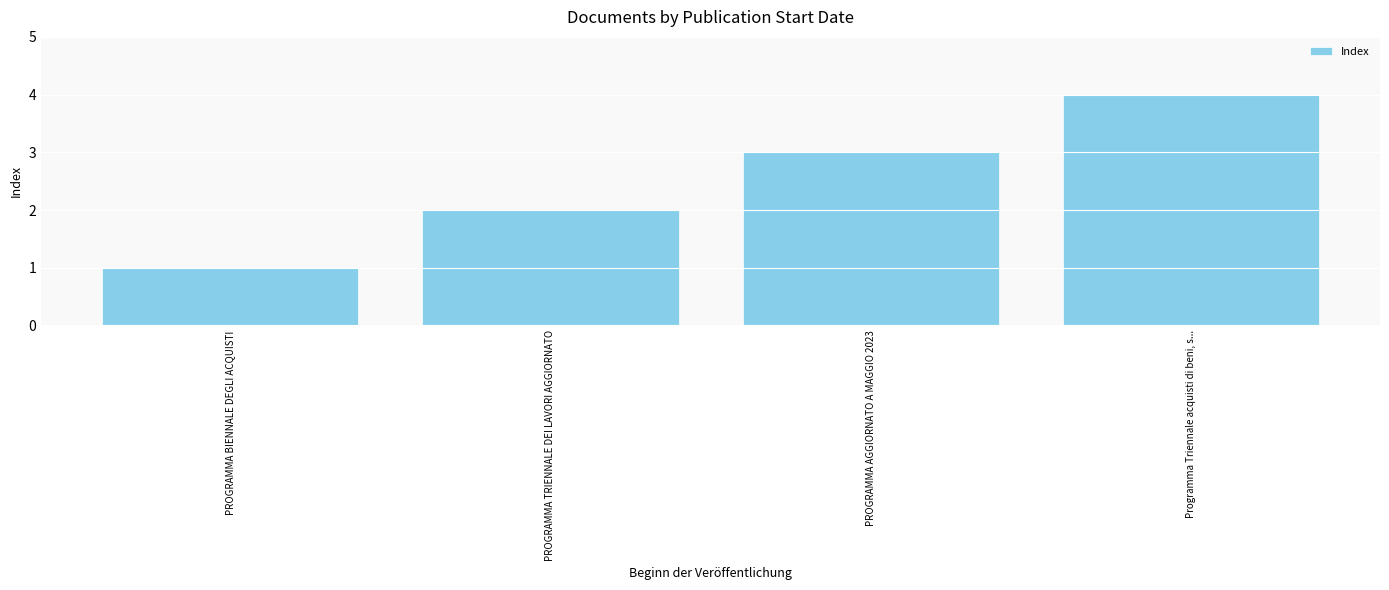

Reading right to left, list all the values displayed in this chart.

4	3	2	1